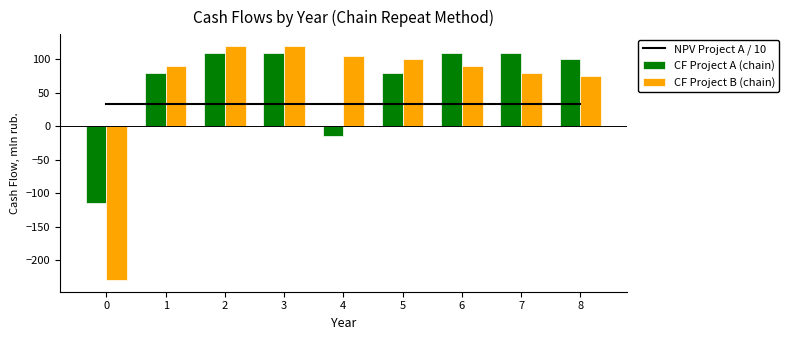

Where is CF Project A (chain) nearest to the value -2?

4